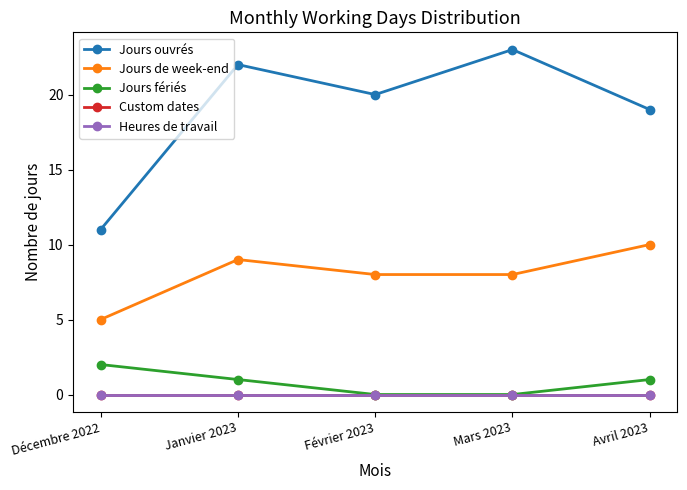

Reading left to right, what are all the values shown in this chart?

Jours ouvrés: 11	22	20	23	19
Jours de week-end: 5	9	8	8	10
Jours fériés: 2	1	0	0	1
Custom dates: 0	0	0	0	0
Heures de travail: 0	0	0	0	0